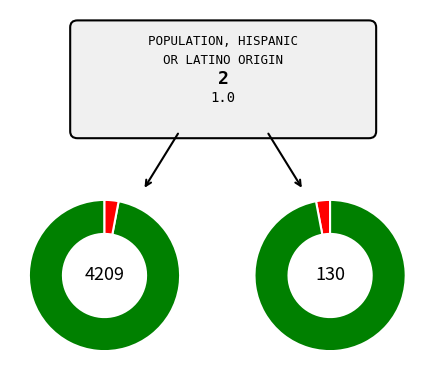

Which has a higher value, Hispanic or Latino or Not Hispanic or Latino?

Not Hispanic or Latino